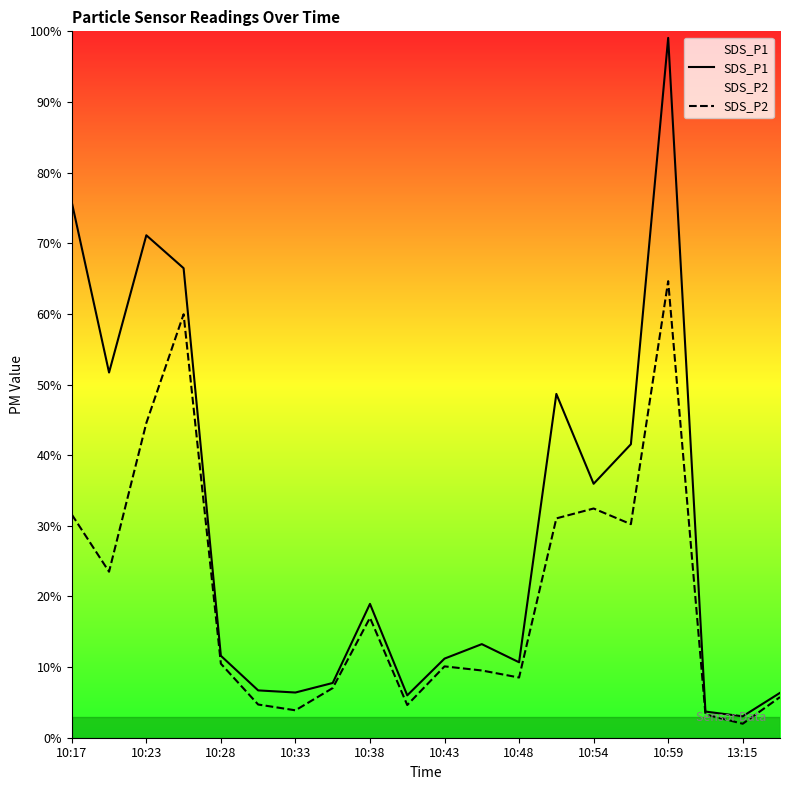

What is the minimum value for SDS_P2?

2.0